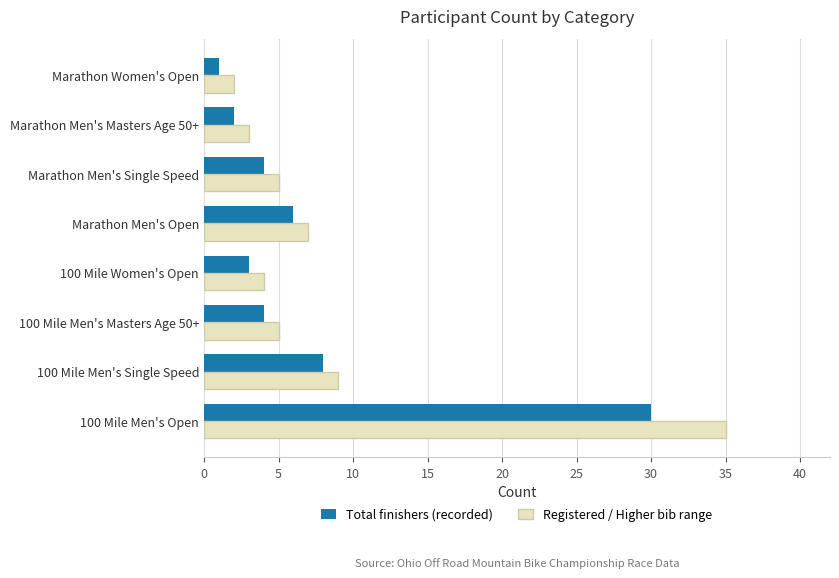

How many categories are shown in the chart?

8